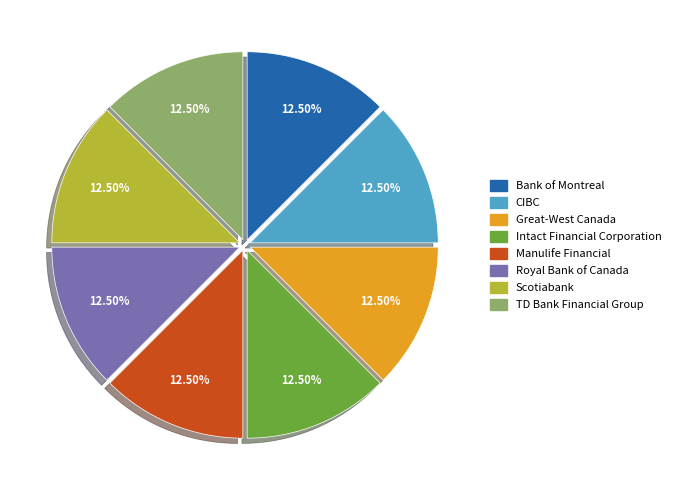

Does any single category account for the majority?

No